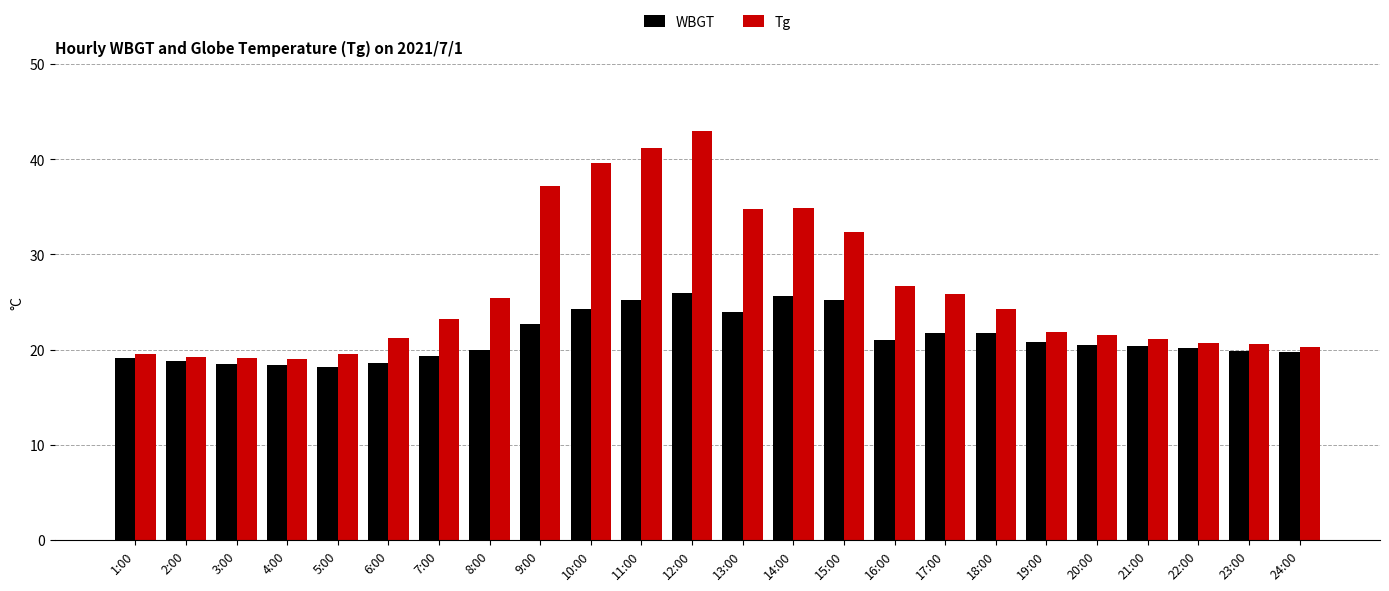

What position from the right is 2:00?

23